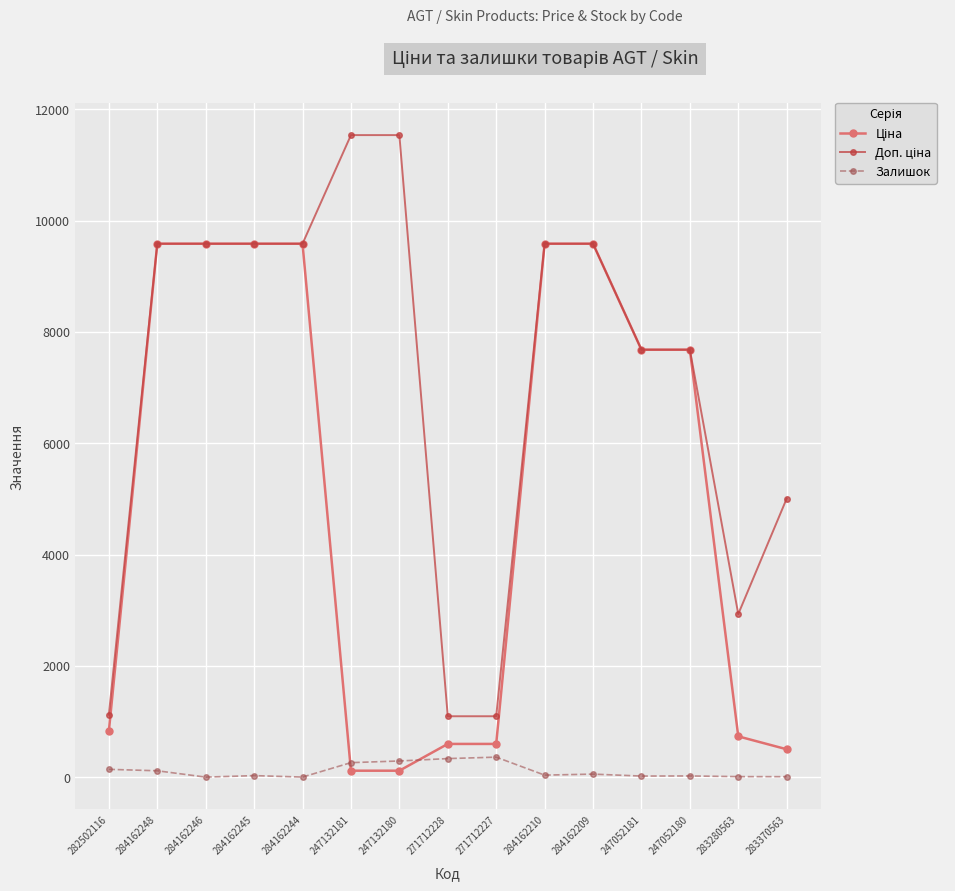

At how many categories does at least one series exceed 5320?

10